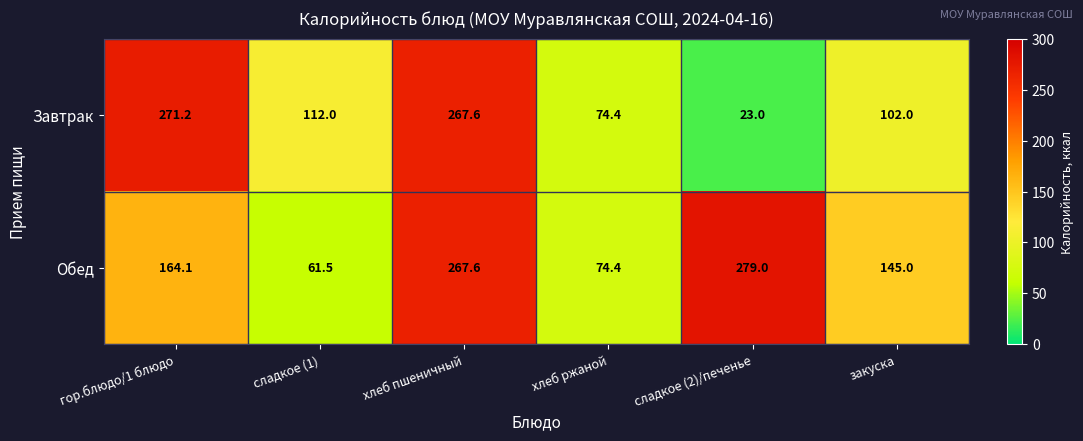

Which series changed the most between гор.блюдо/1 блюдо and хлеб пшеничный?

Обед